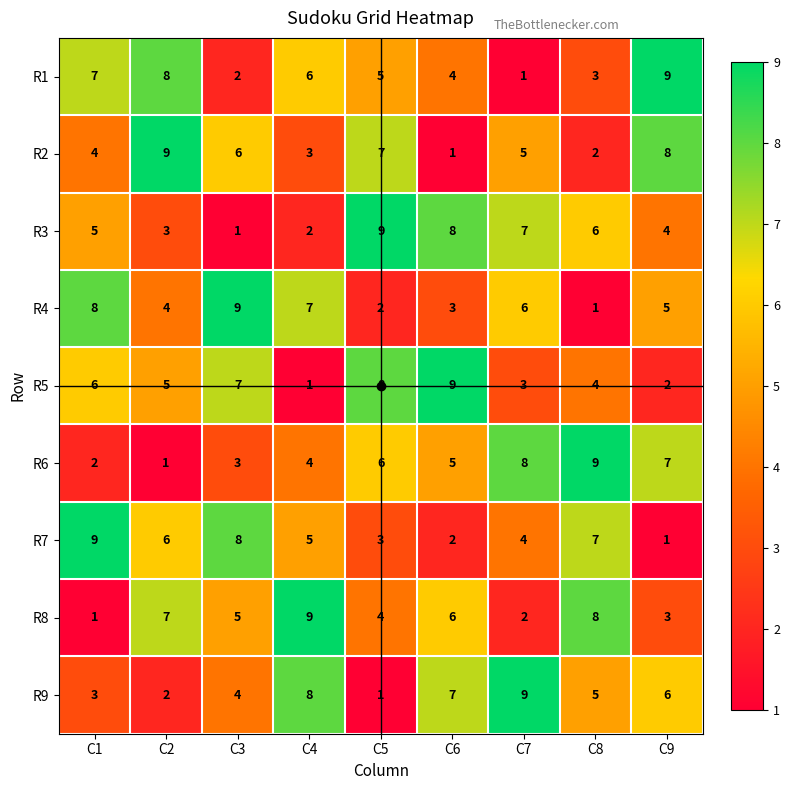

What is the difference between the highest and lowest values at C7?

8